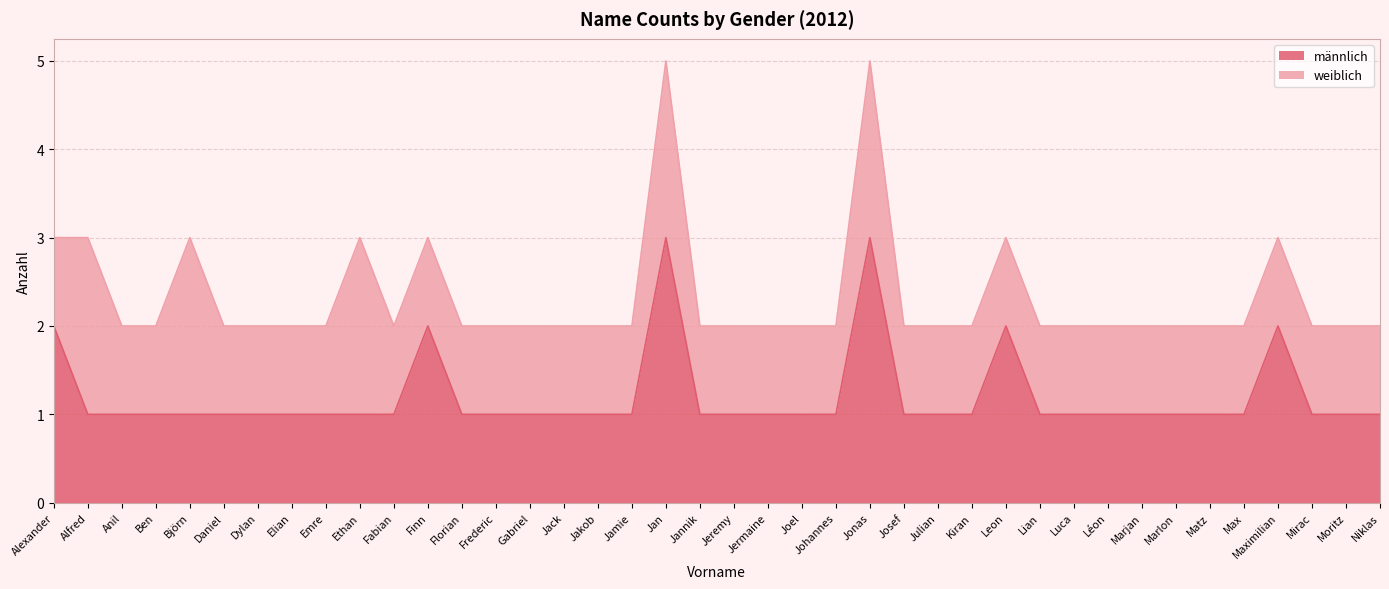

Is it true that the value at Kiran is 1?

True